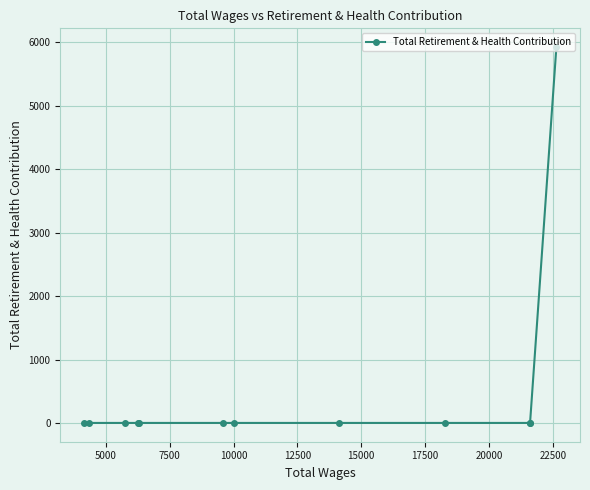

What is the greatest value displayed?

5926